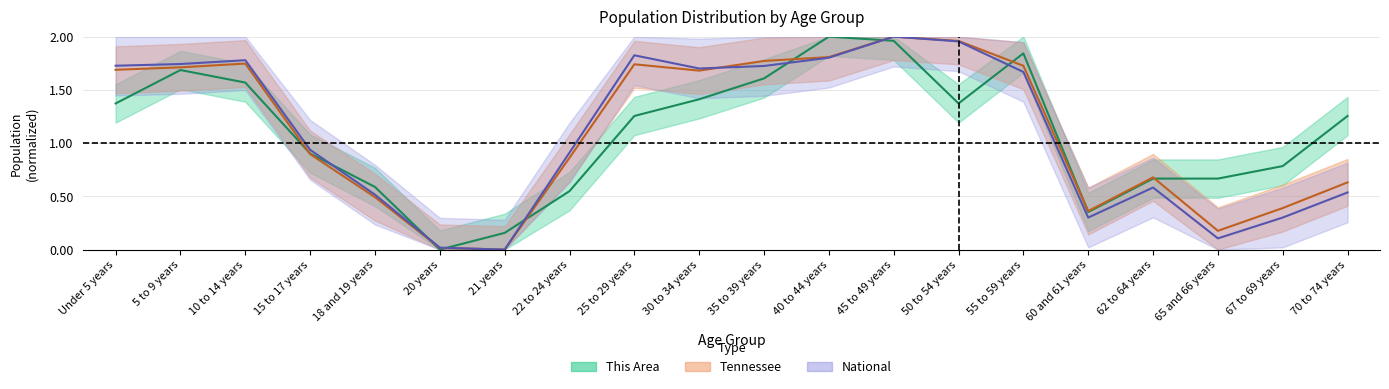

In Tennessee, how many points are lower than both neighbors (excluding endpoints)?

4